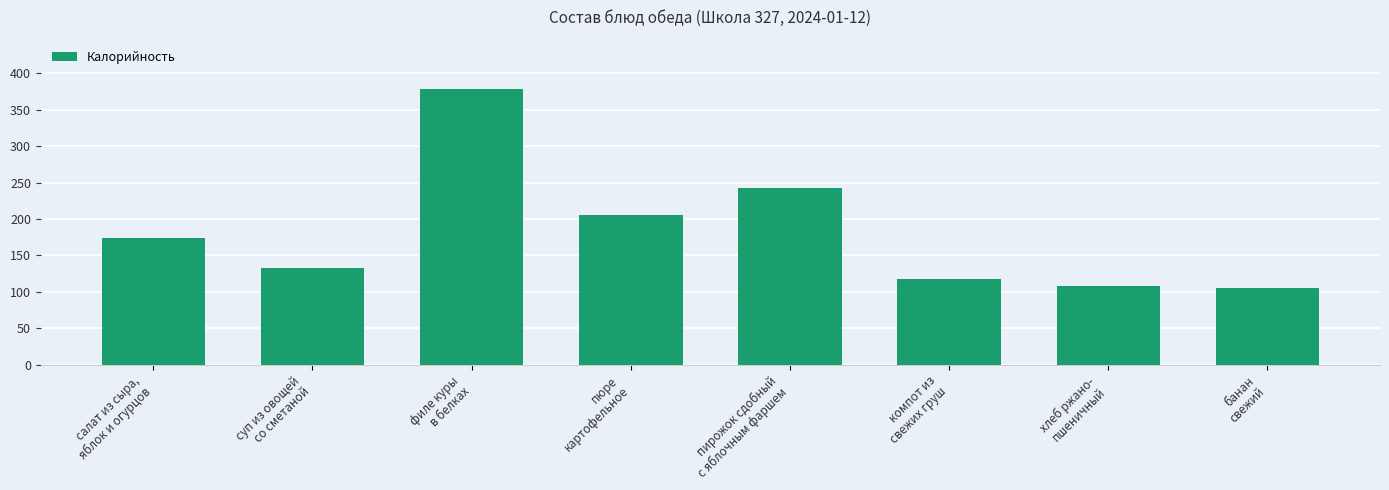

How many bars are there in total?

8